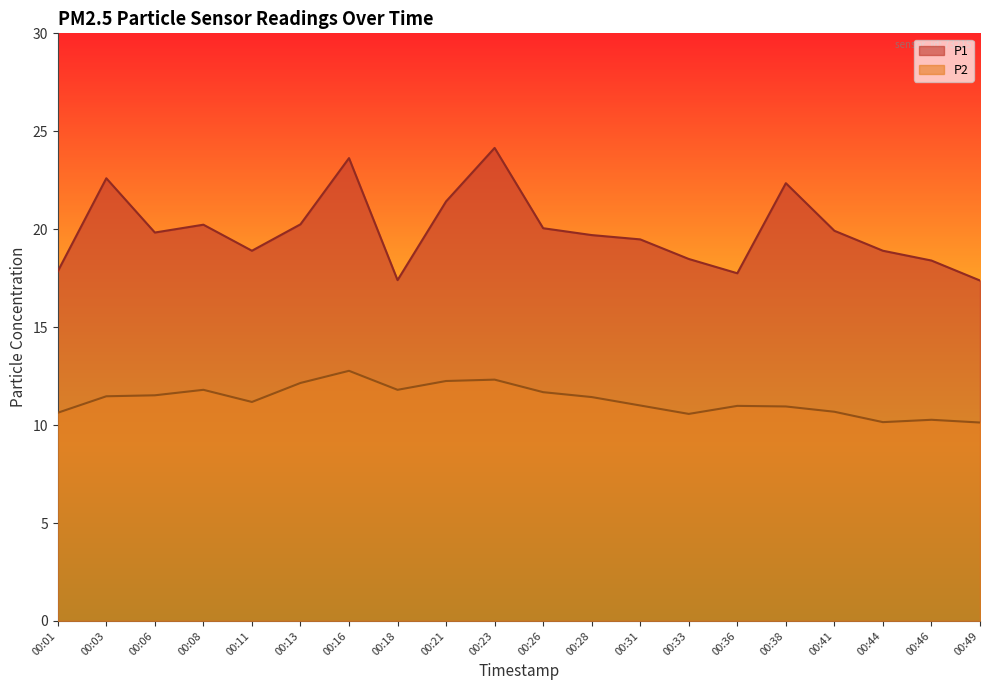

What is the value of the P2 point at the 14th from the left?

10.6